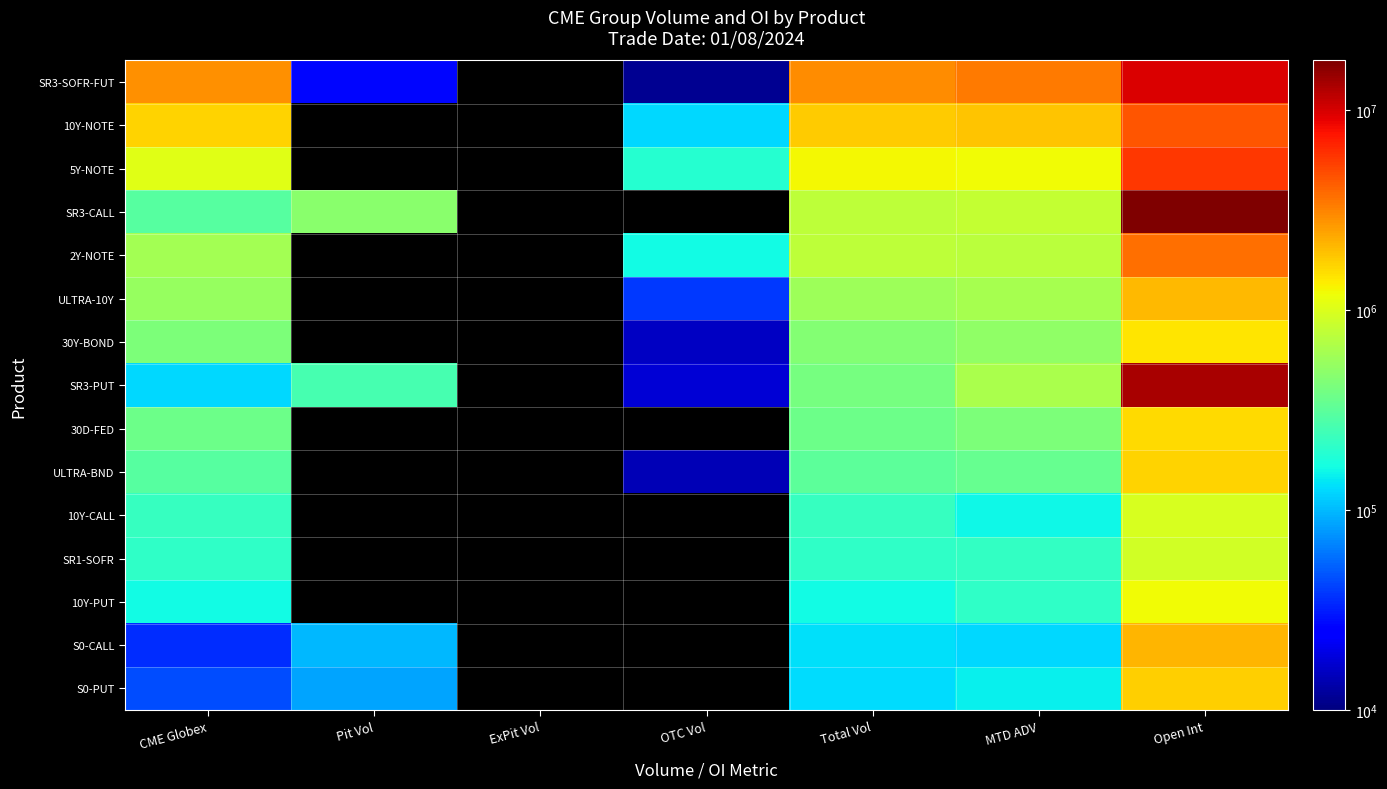

At how many categories does at least one series exceed 12668738?

1